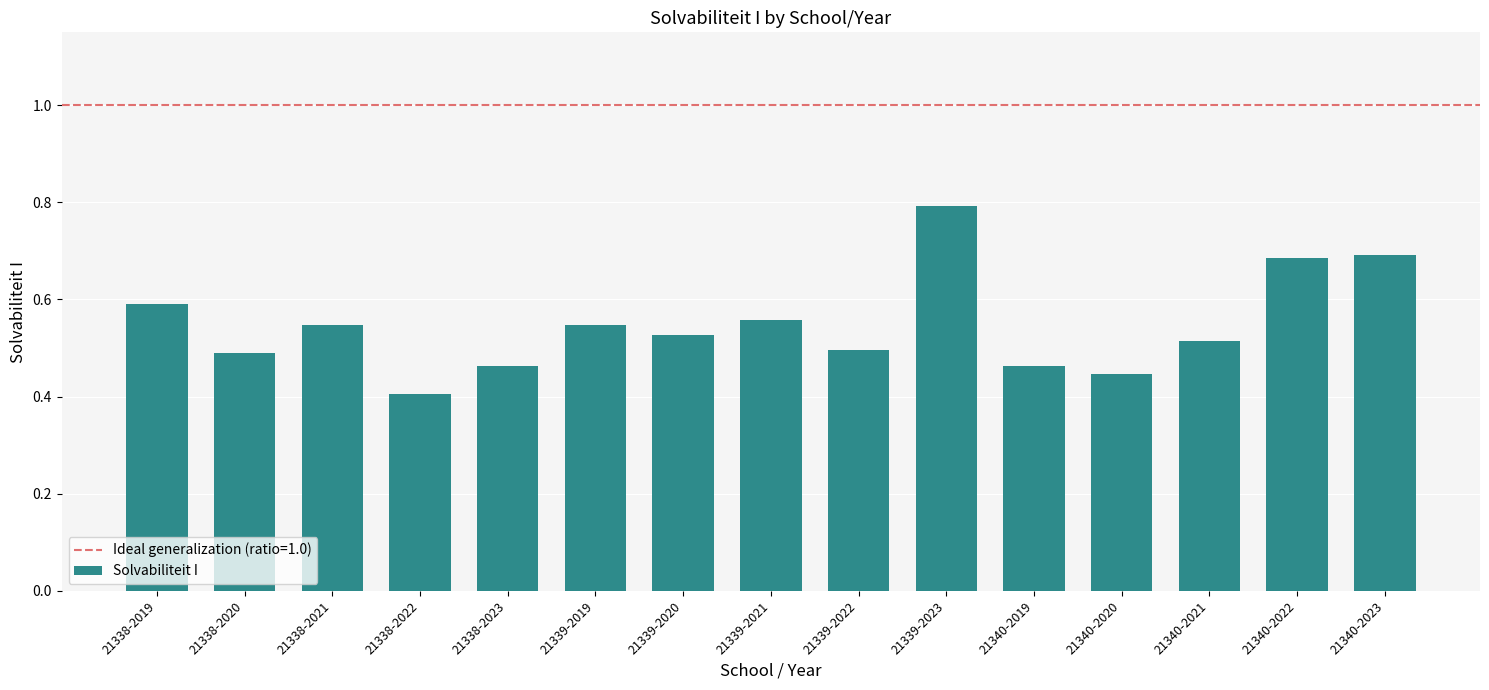

What is the sum of the values at 21339-2020 and 21340-2022?

1.2